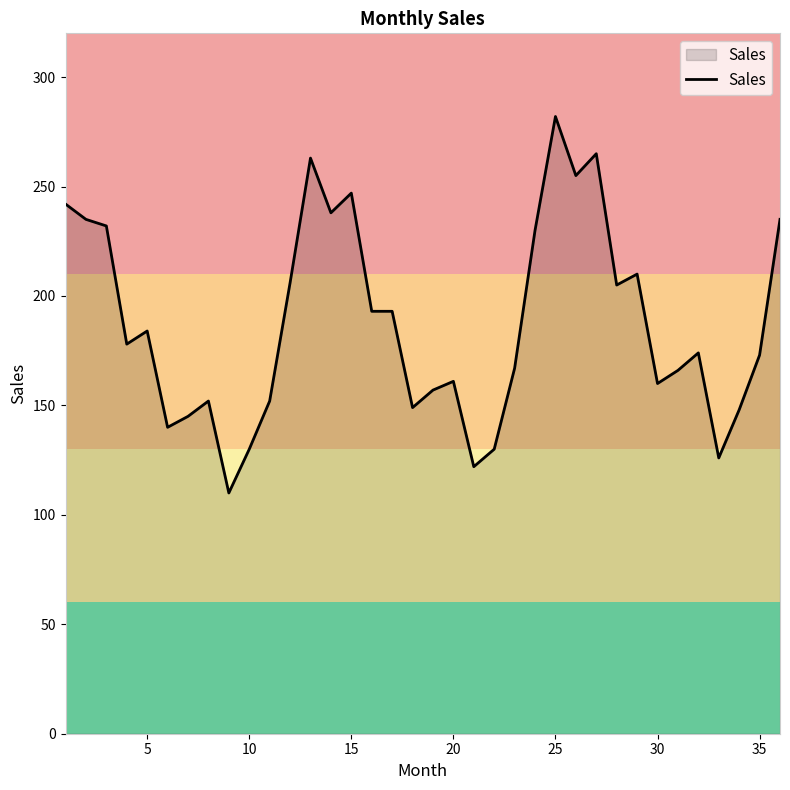

What is the difference between the maximum and minimum values?

172